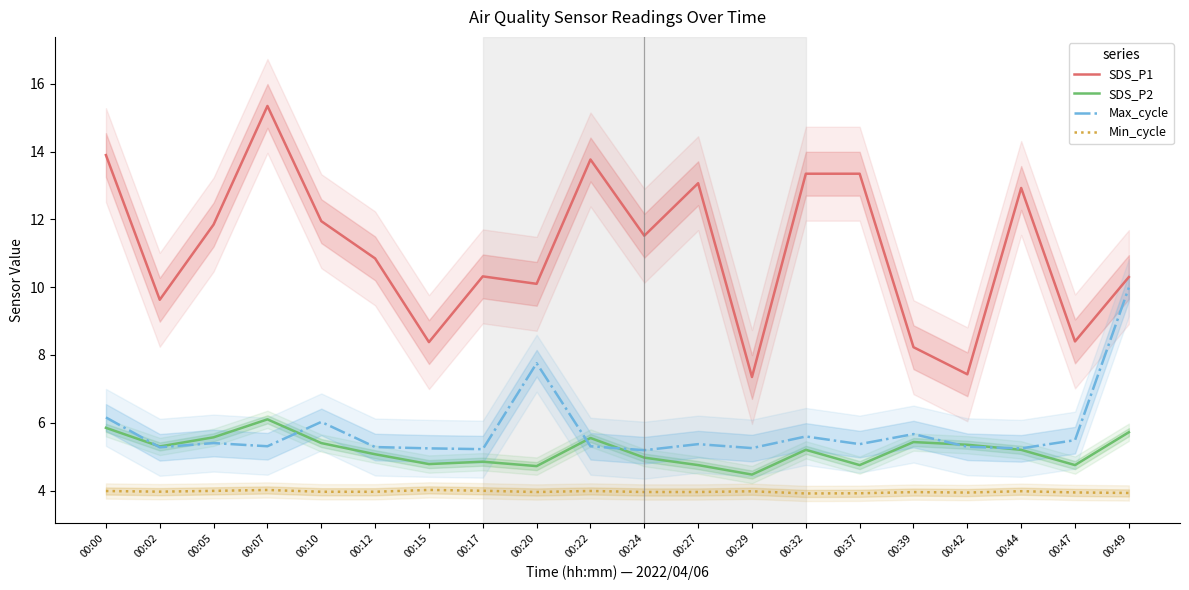

Between 00:05 and 00:27, which is larger?

00:27